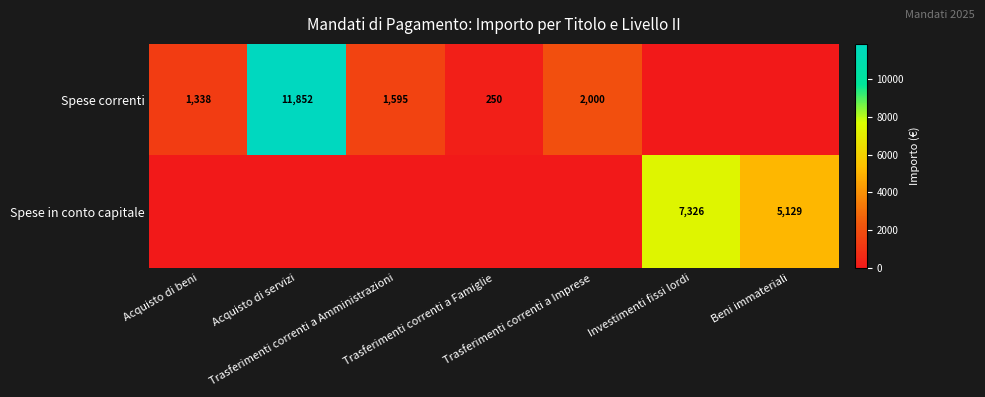

What is the spread (max minus min) of values at Trasferimenti correnti a Amministrazioni?

1595.0